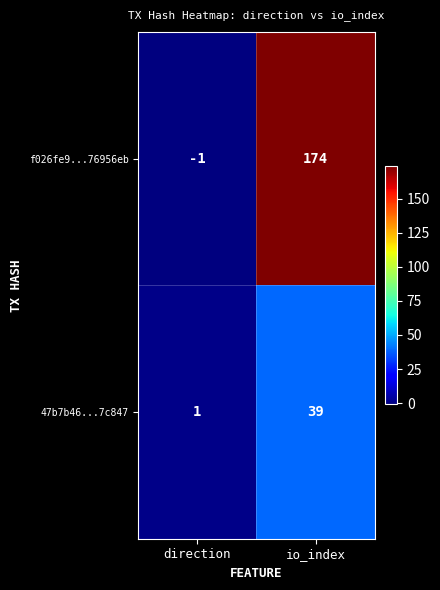

What is the difference between the maximum and minimum values in the 47b7b46...7c847 series?

38